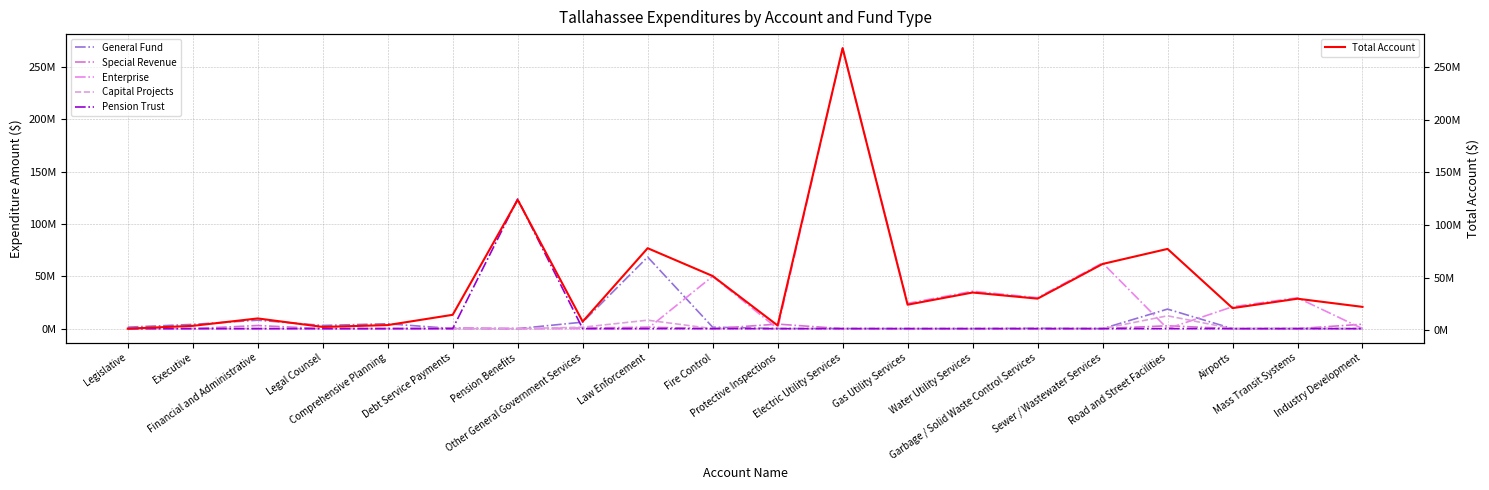

How many lines are shown in the chart?

6